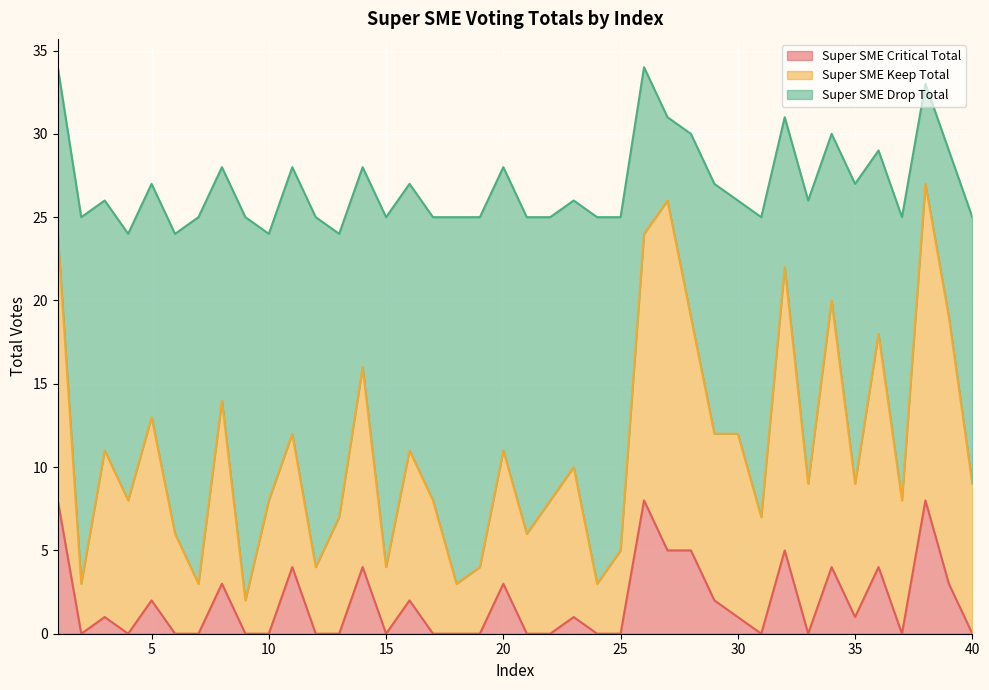

What is the value of the Super SME Keep Total point at the 27th from the left?

26